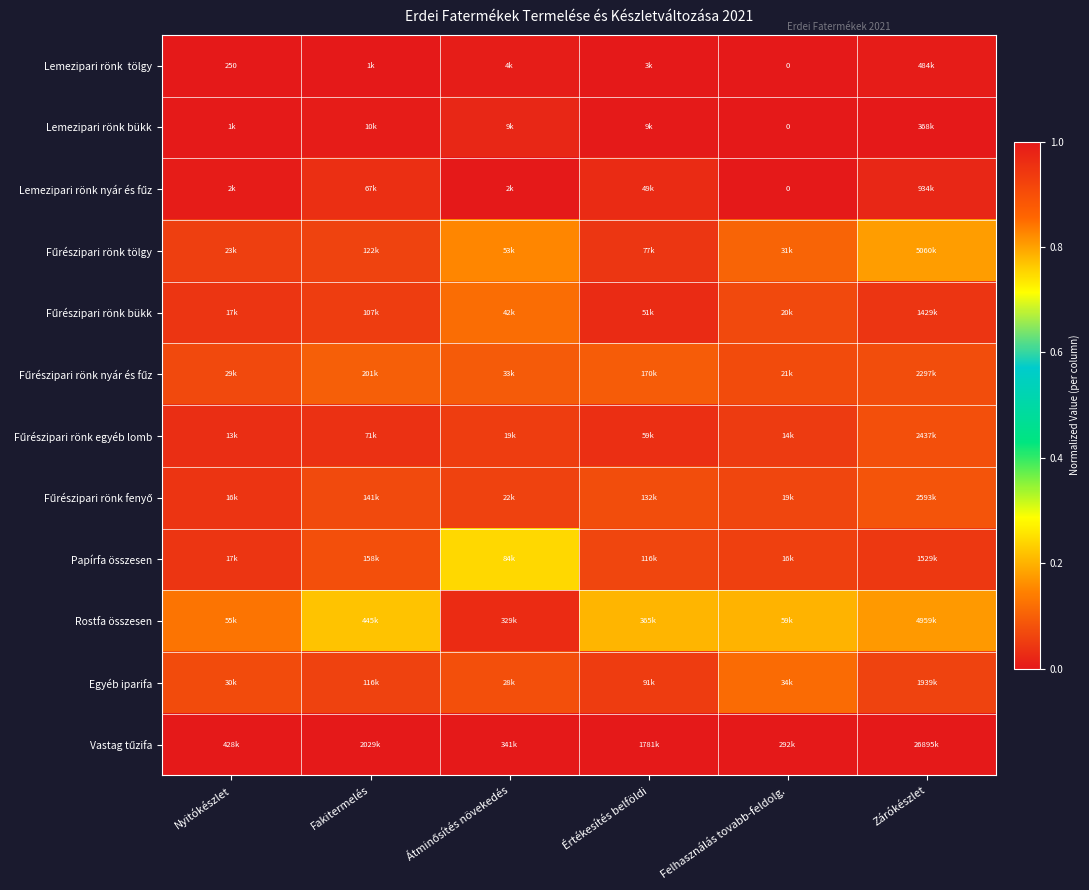

The Vastag tűzifa series shows 1.0 at Értékesítés belföldi. True or false?

True